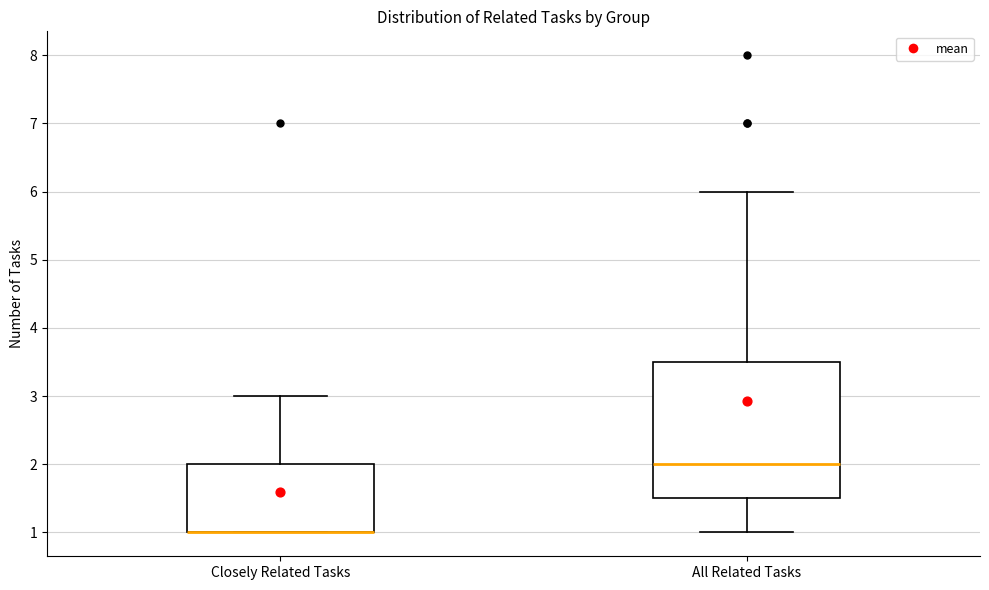

Where does the upper whisker of the box for All Related Tasks end on the y-axis? The values are not printed on the chart, so give them approximately, as read against the axis.

6.0